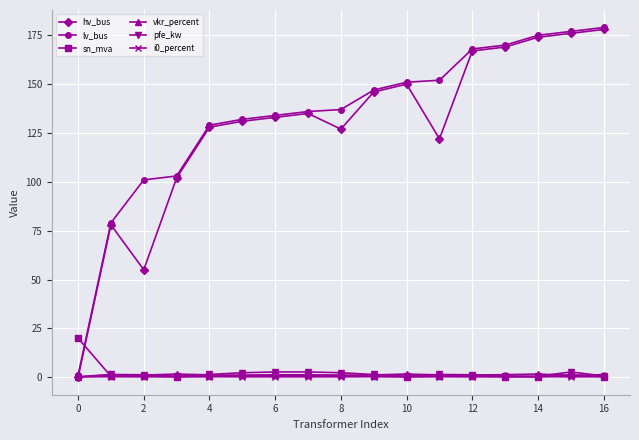

True or false: sn_mva has more than 0 points higher than both neighbors.

True